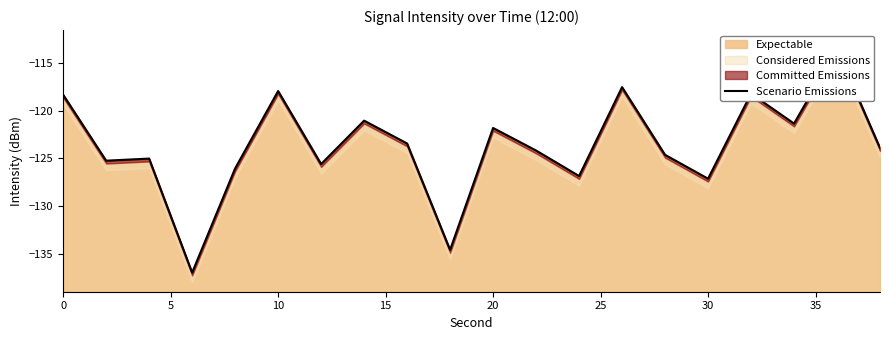

What is the approximate value at 30?

-127.1